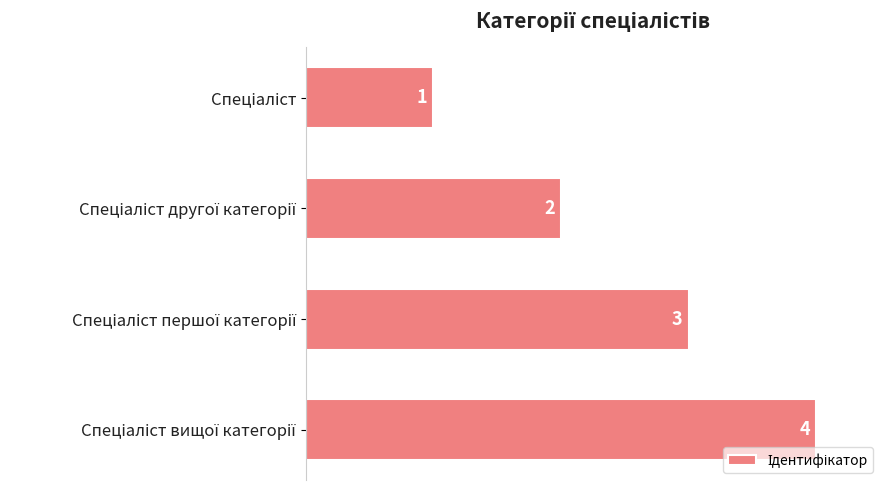

What is the value of the 3rd bar from the top?

3